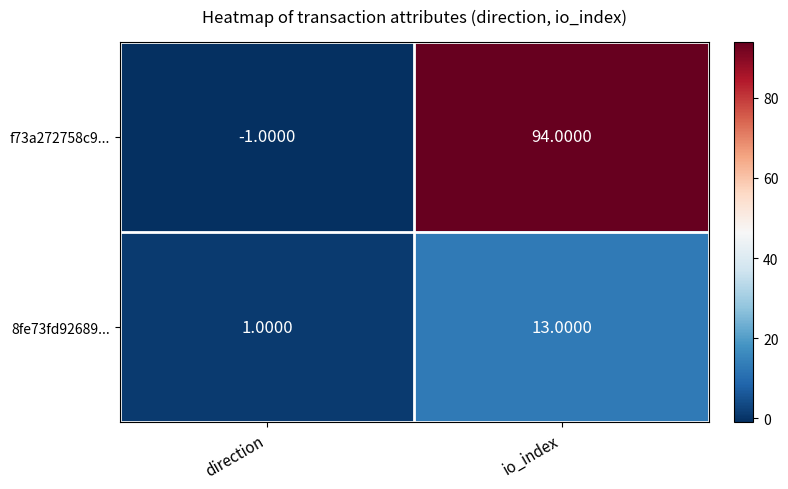

Rank the series by their maximum value, from lowest to highest.

8fe73fd92689..., f73a272758c9...